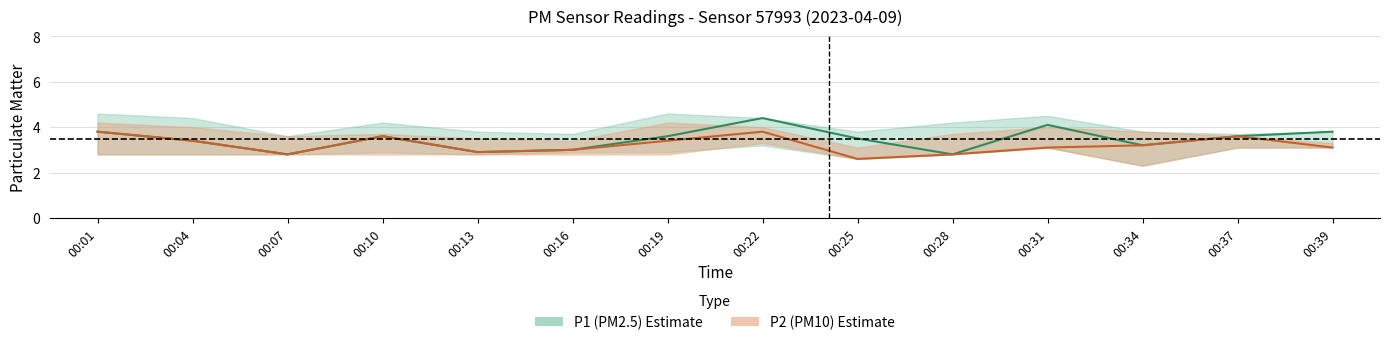

Which has a higher value, 00:28 or 00:16?

00:16